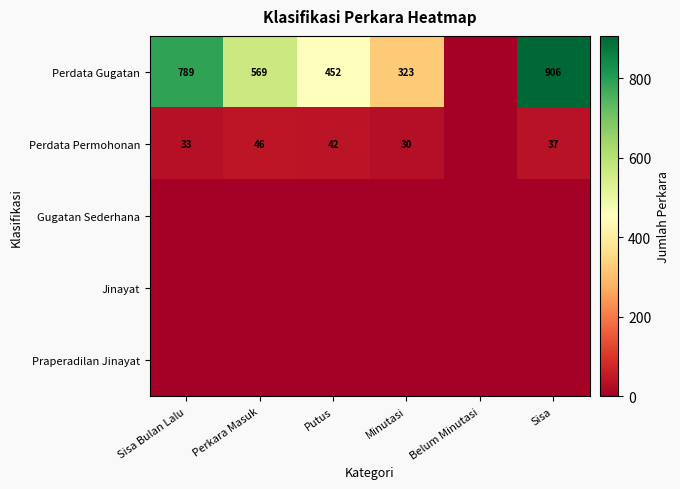

Is it true that Perdata Gugatan equals 778 at Perkara Masuk?

False